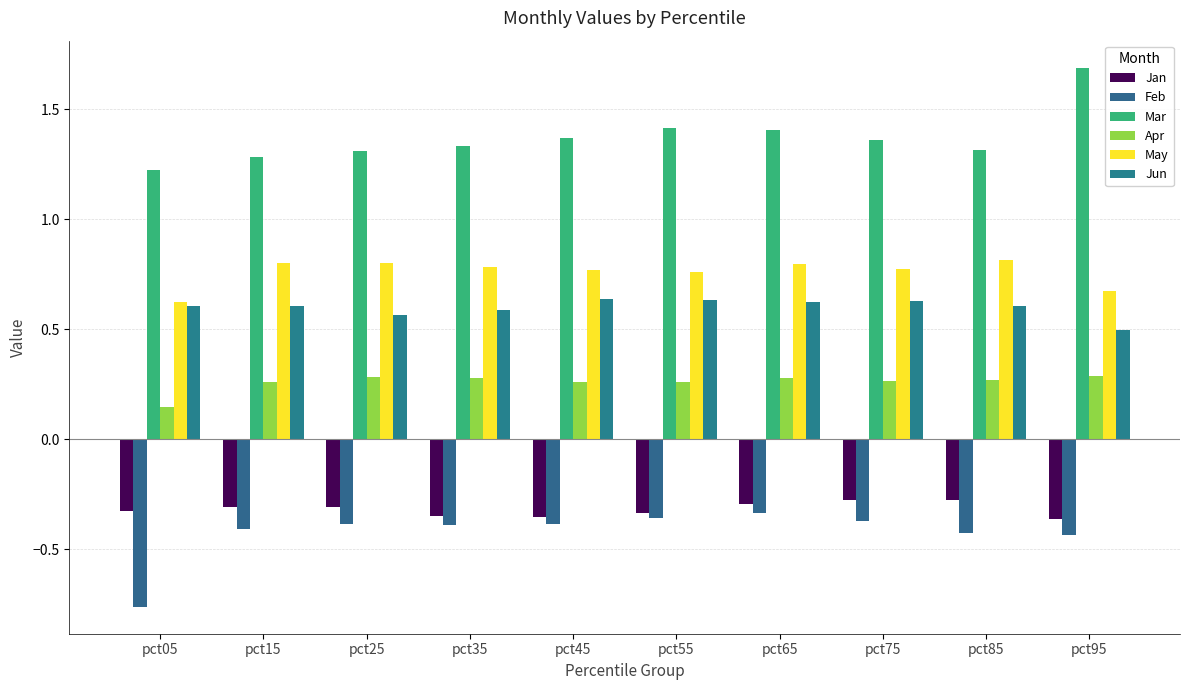

What is the smallest value displayed?

-0.8